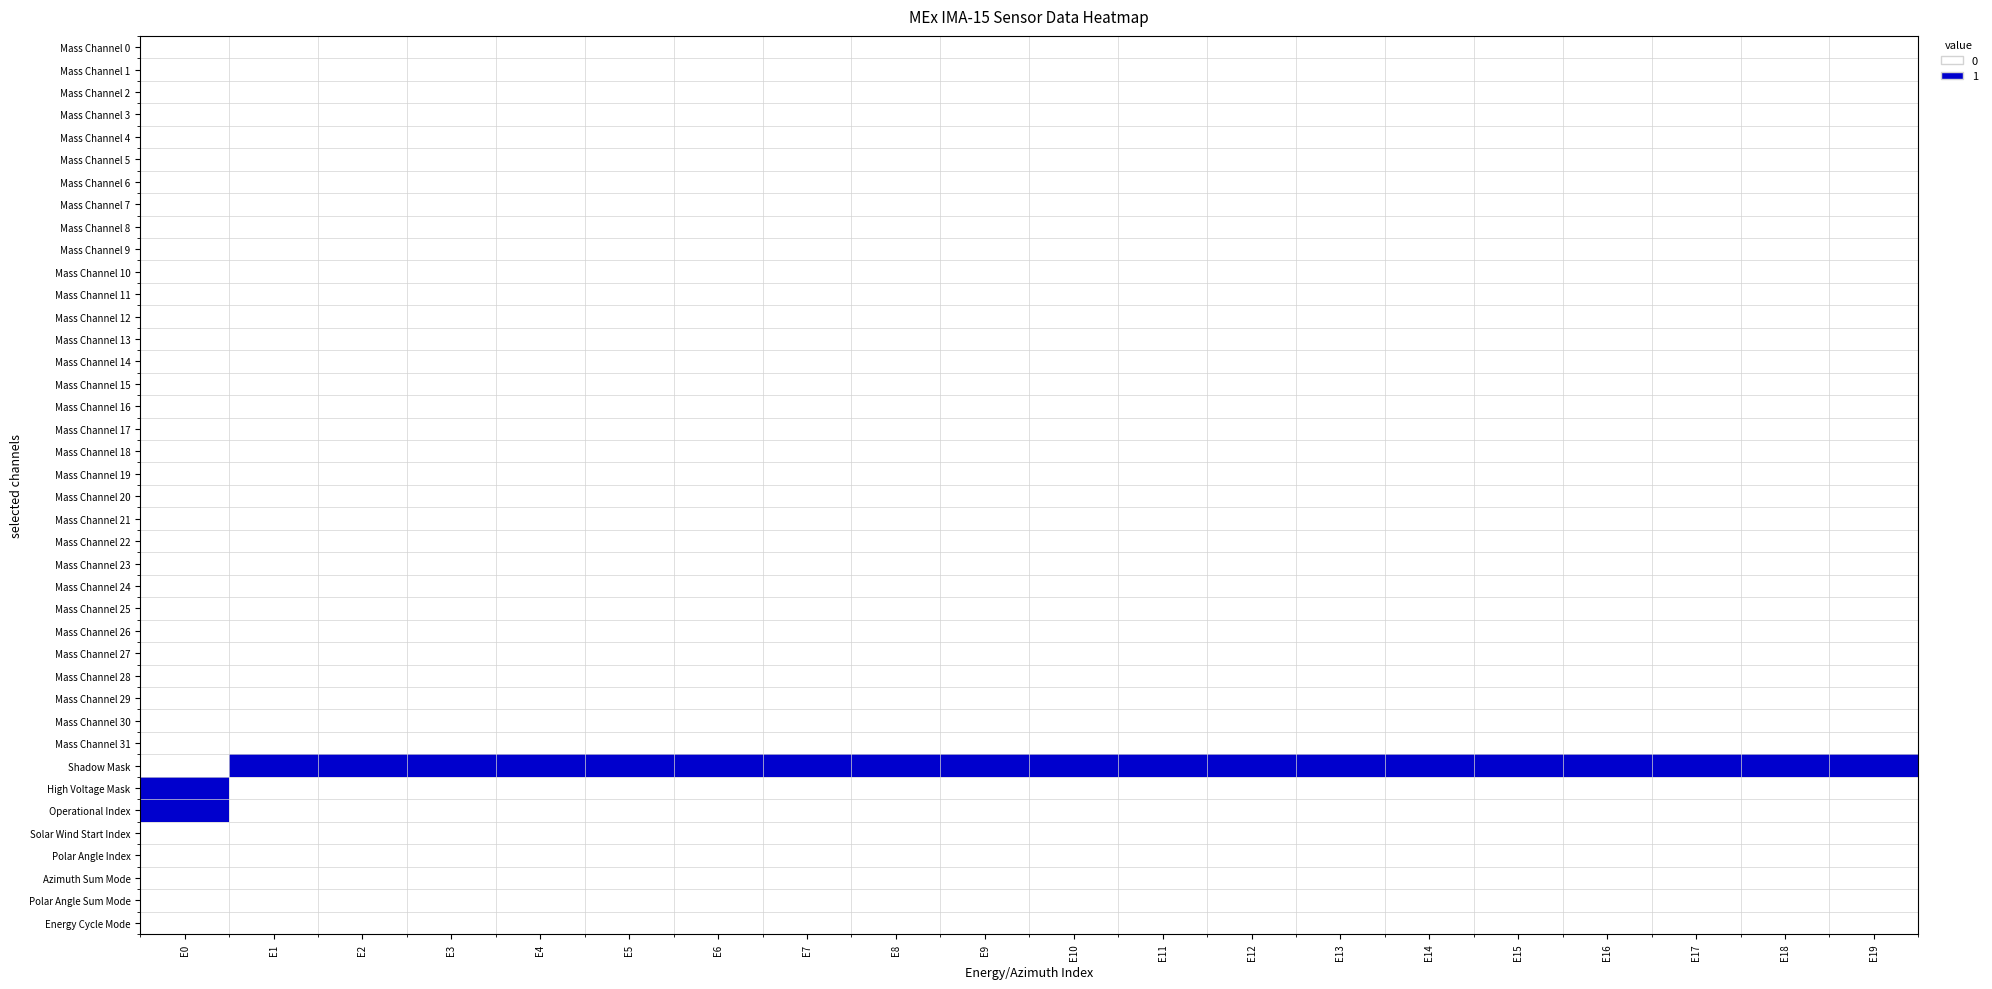

What is the maximum value shown in the chart?

1